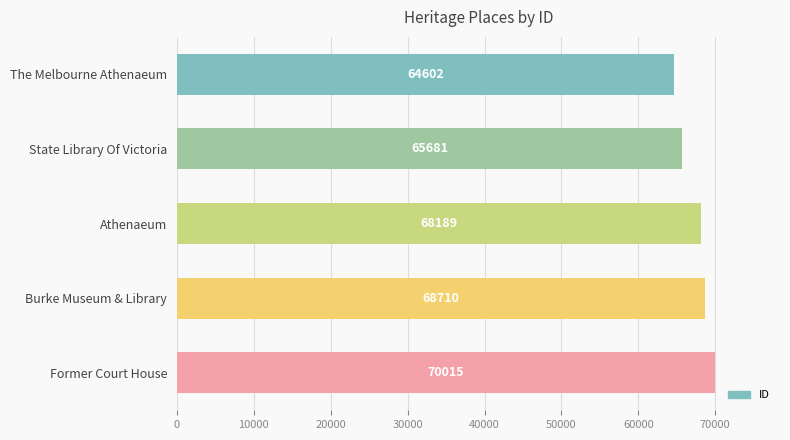

Reading bottom to top, transcribe all the data shown in this chart.

70015	68710	68189	65681	64602